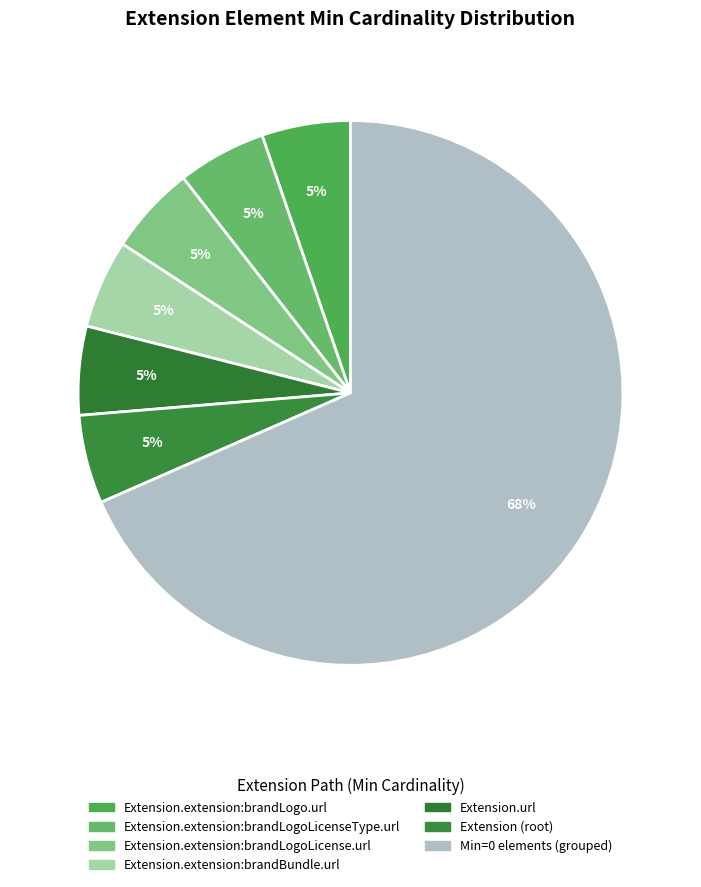

Which category has the biggest portion of the pie?

Min=0 elements (grouped)